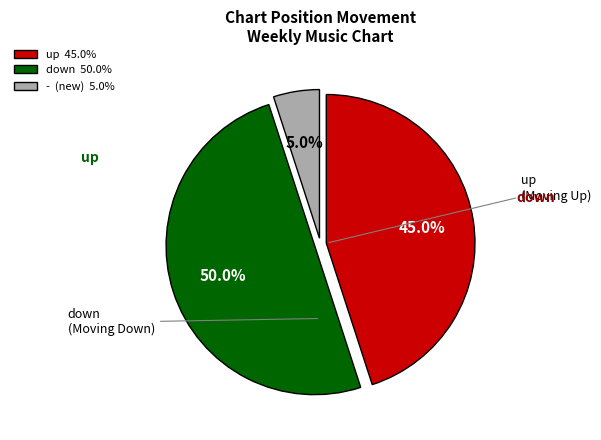

Which slice represents more than half of the pie?

down